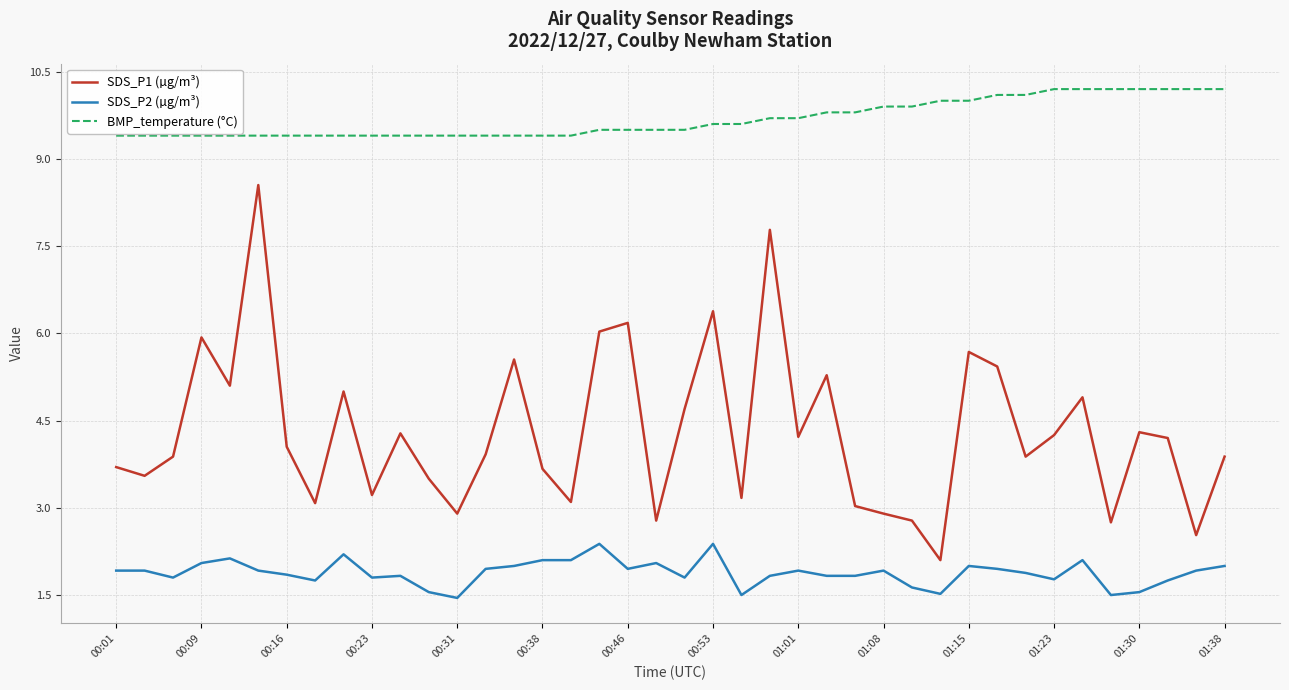

Which series has the largest total across all categories?

BMP_temperature (°C)